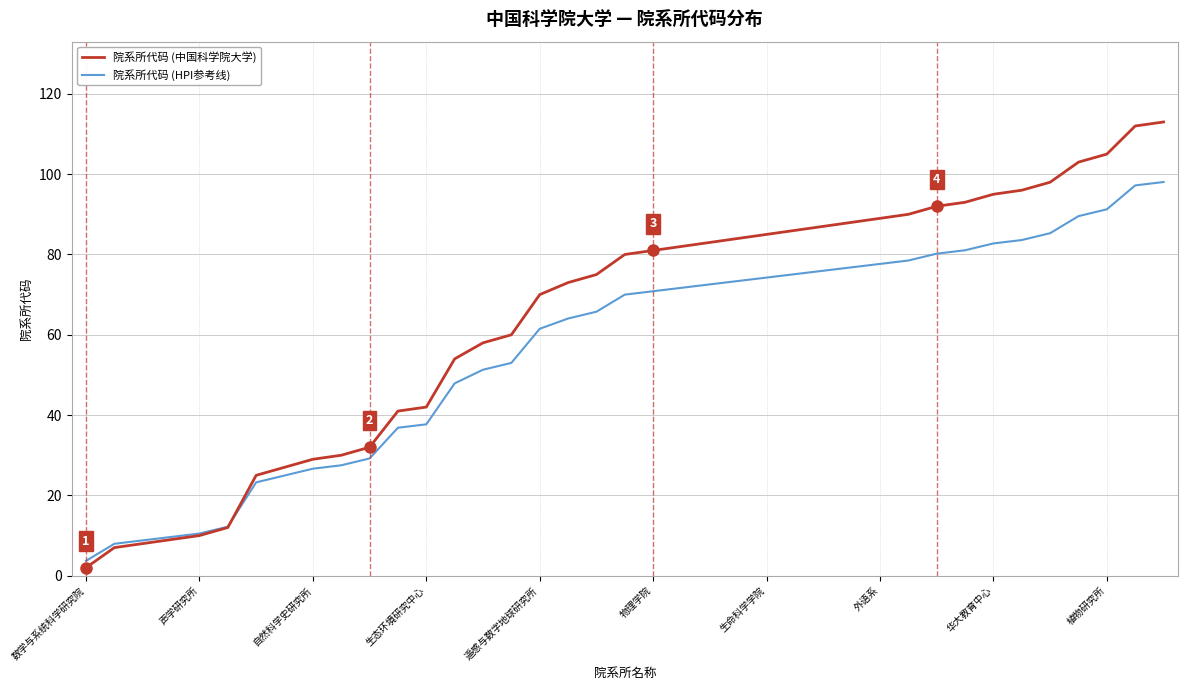

How many series are shown in this chart?

2